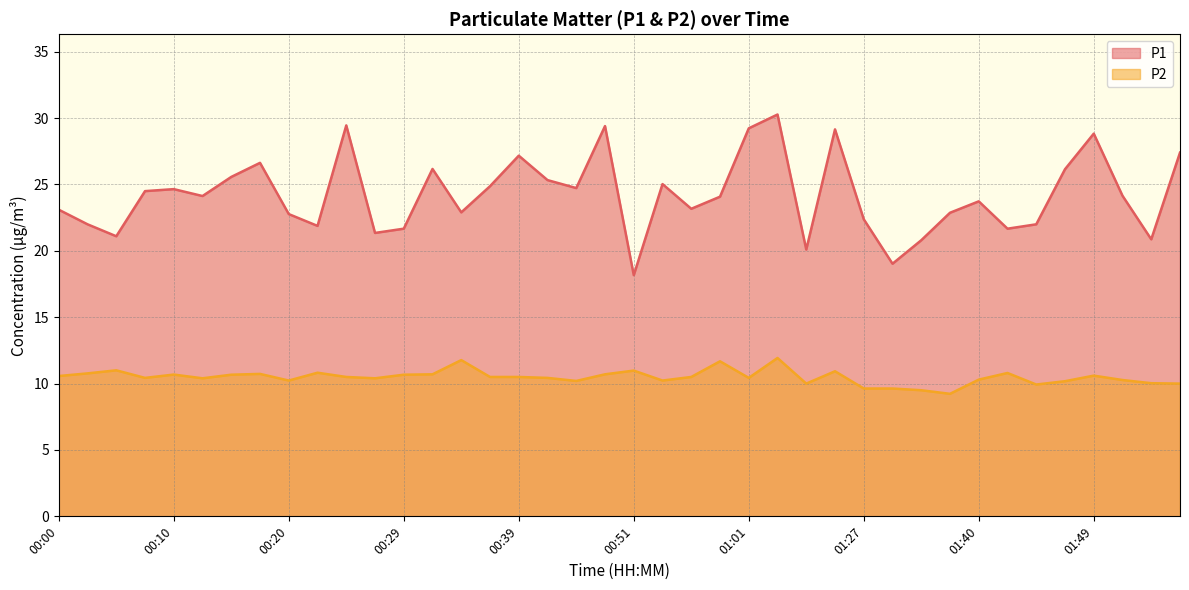

At which label does P2 first exceed 10?

00:00